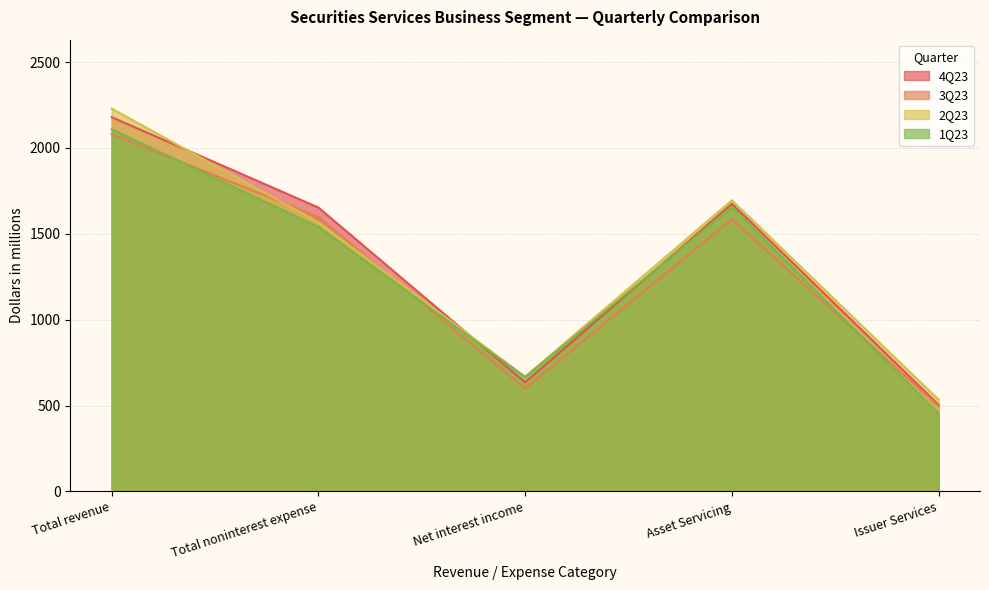

Is the value of 4Q23 at Total revenue greater than the value of 1Q23 at Issuer Services?

Yes